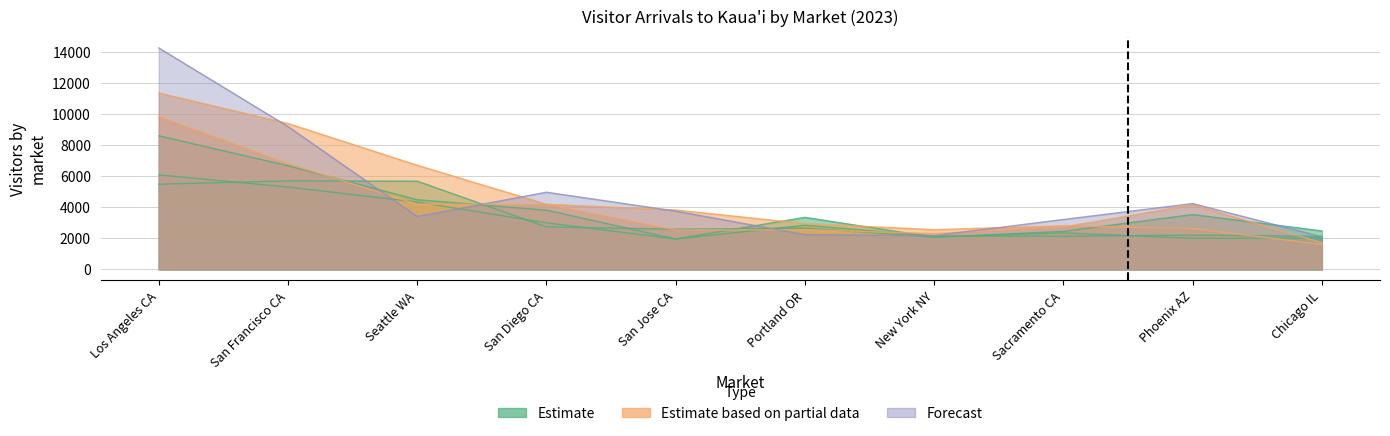

Which series ends up on top after the final intersection of JUN and FEB?

JUN